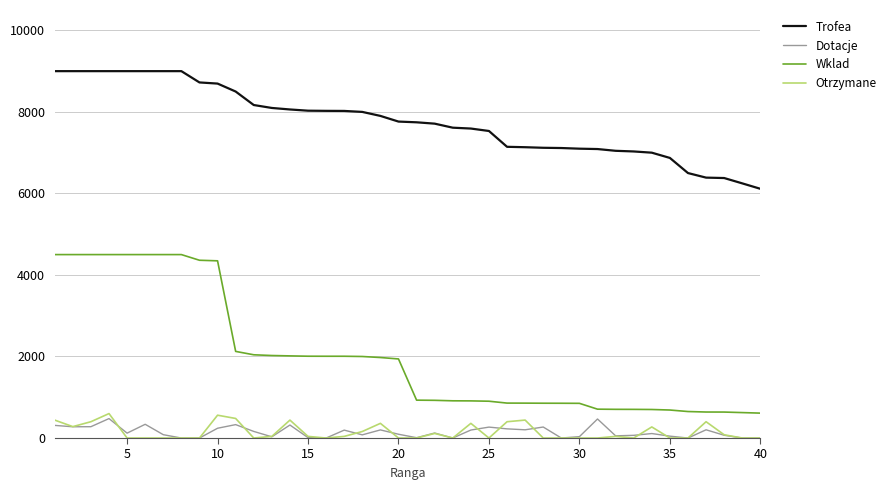

True or false: Otrzymane and Wklad cross at least once.

False